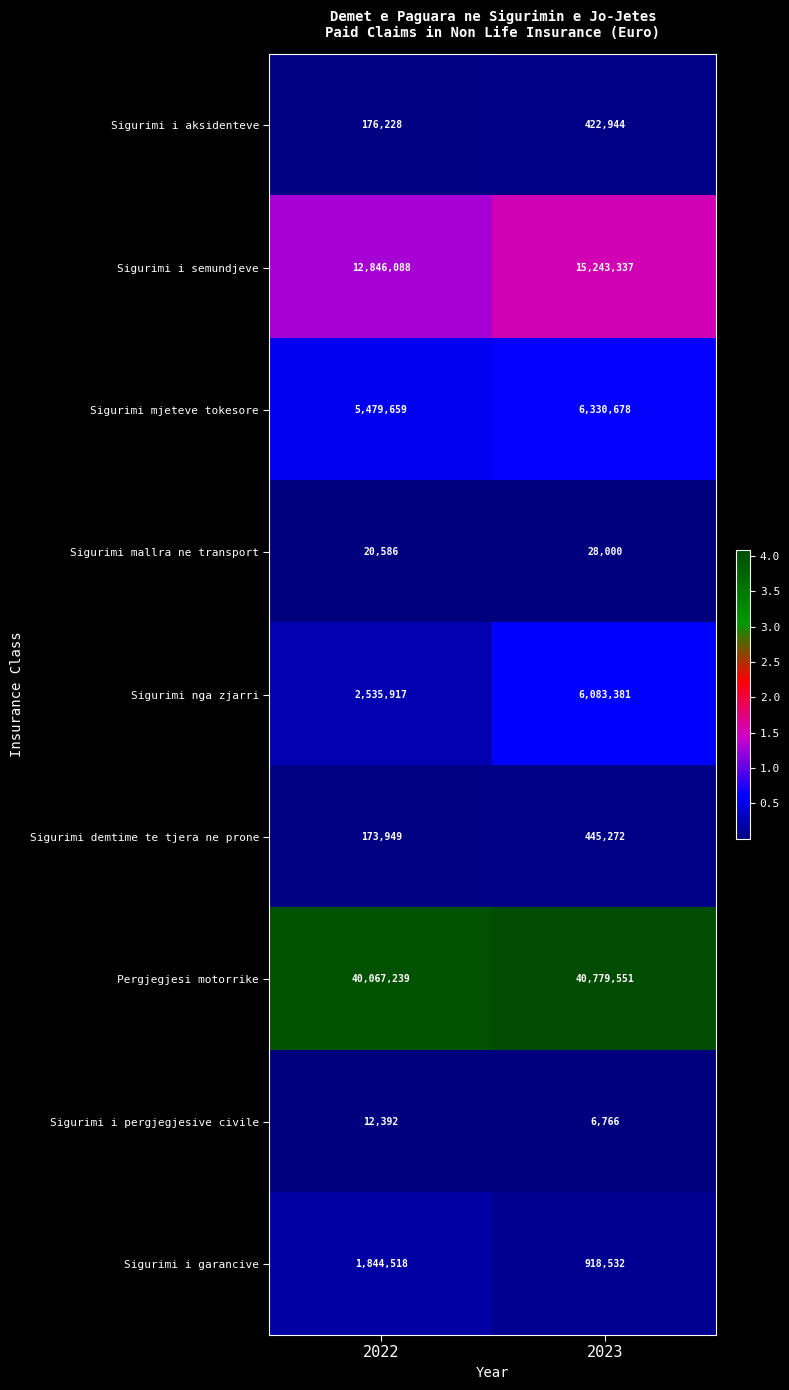

How many distinct data groups are displayed?

9